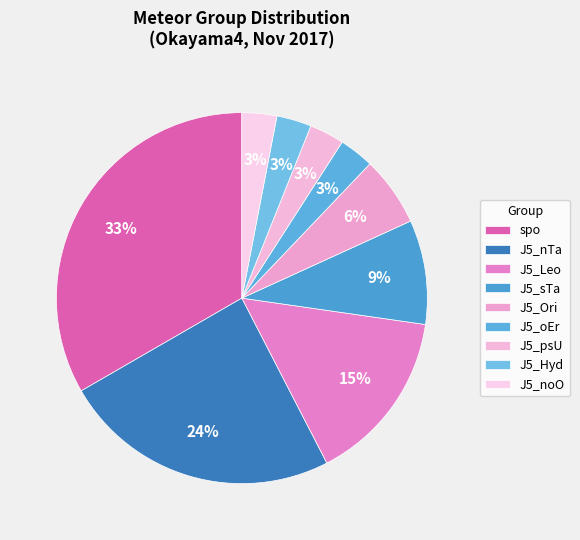

Is J5_nTa the majority of the pie?

No